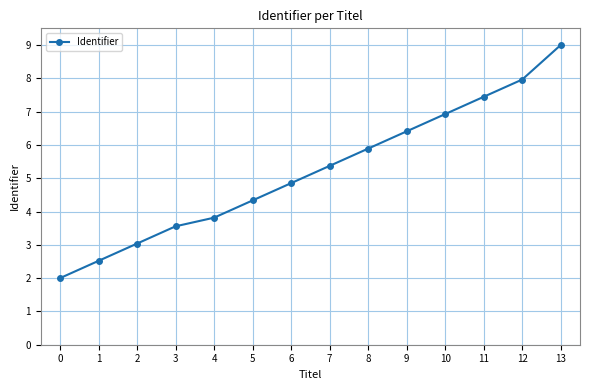

How many data points are above 5?

7